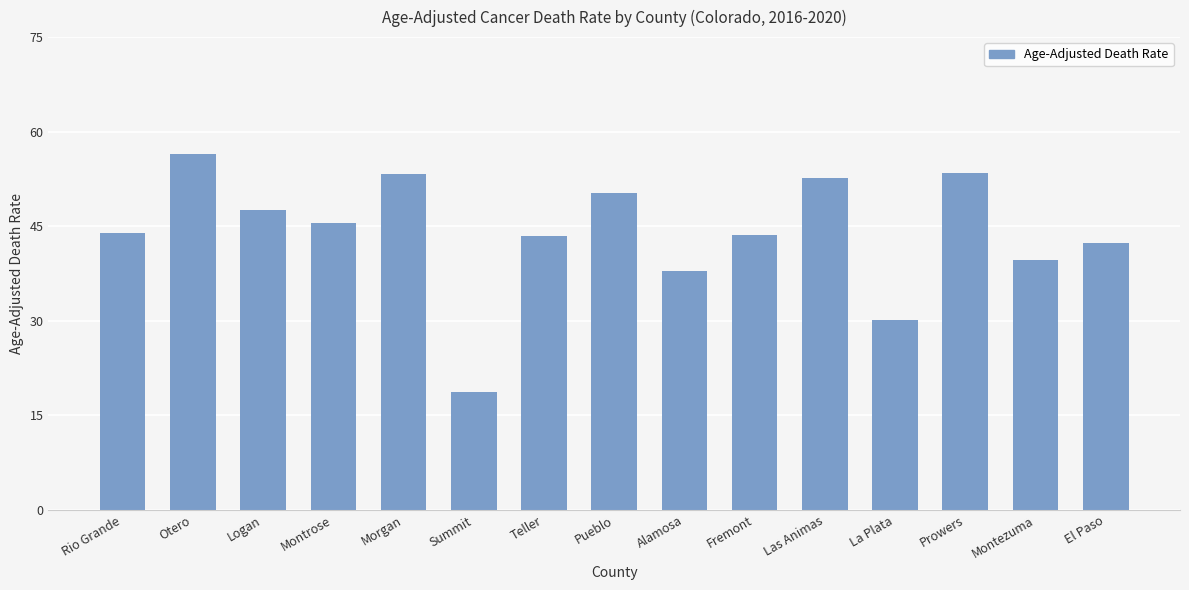

The value at Otero is 76.4. True or false?

False